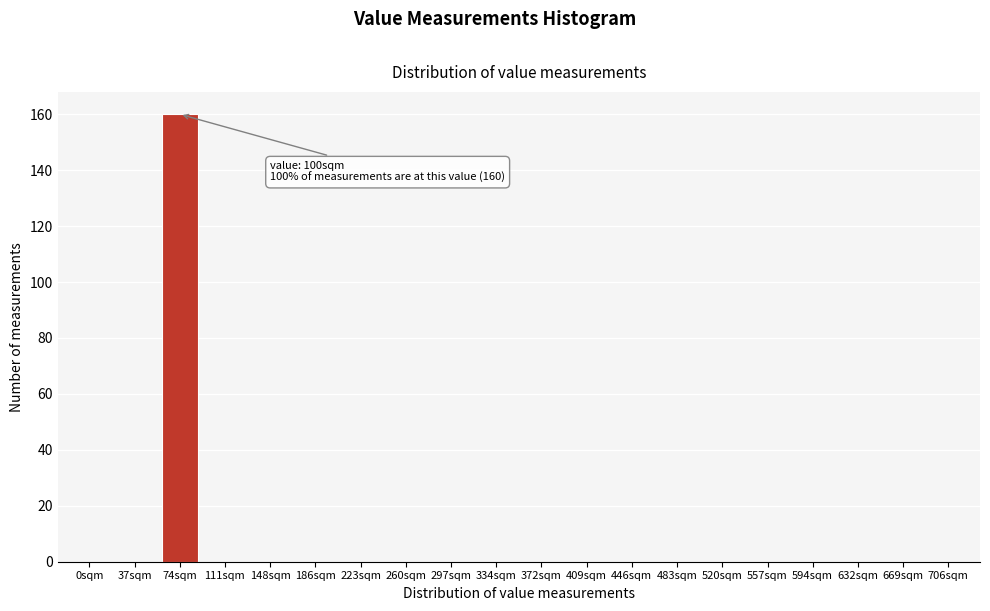

Reading right to left, transcribe all the data shown in this chart.

706sqm=0	669sqm=0	632sqm=0	594sqm=0	557sqm=0	520sqm=0	483sqm=0	446sqm=0	409sqm=0	372sqm=0	334sqm=0	297sqm=0	260sqm=0	223sqm=0	186sqm=0	148sqm=0	111sqm=0	74sqm=160	37sqm=0	0sqm=0